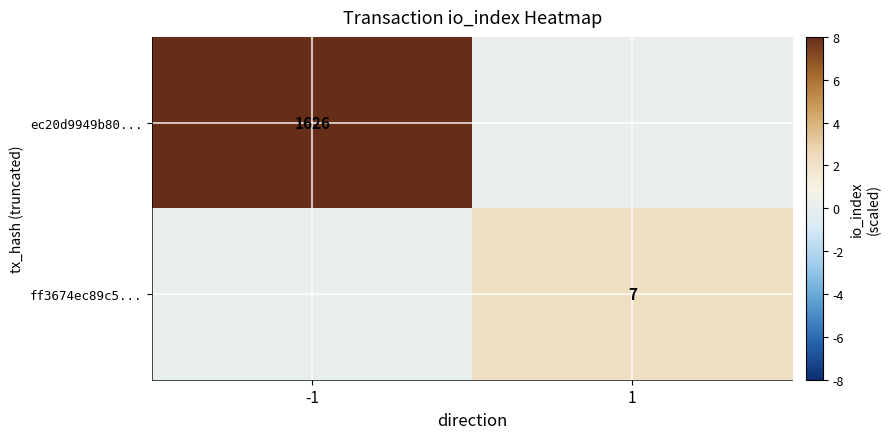

The ec20d9949b80... series shows 1626 at -1. True or false?

True